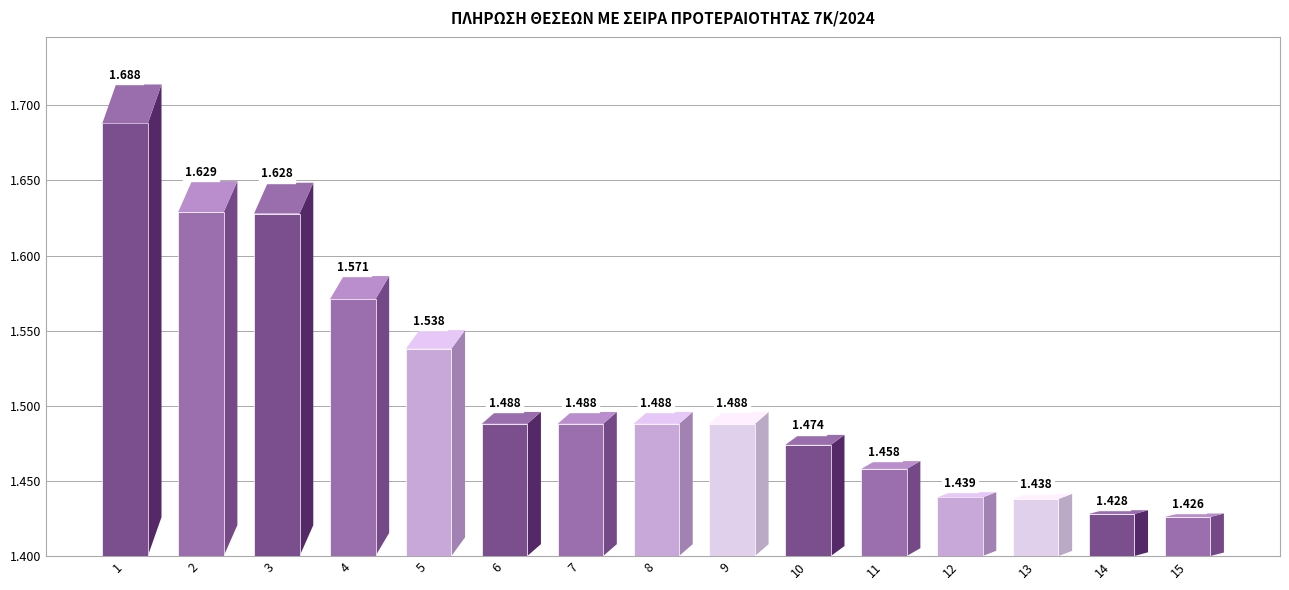

What is the value of the 6th bar from the left?

1488